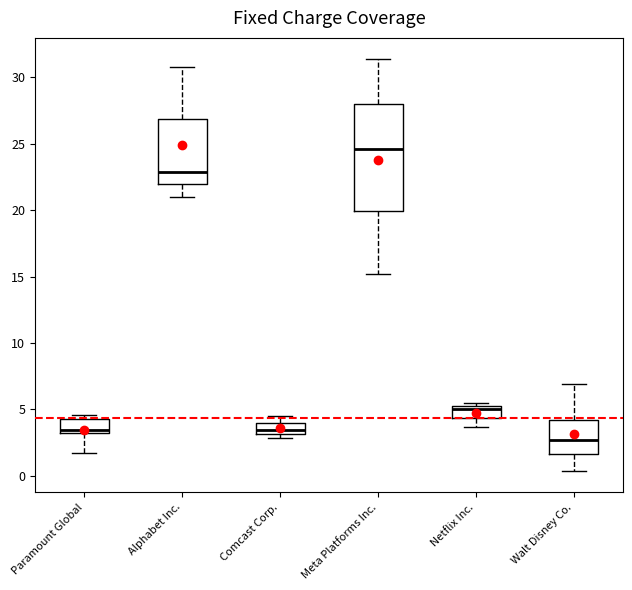

Where does the lower whisker of the box for Paramount Global end on the y-axis? The values are not printed on the chart, so give them approximately, as read against the axis.

1.5